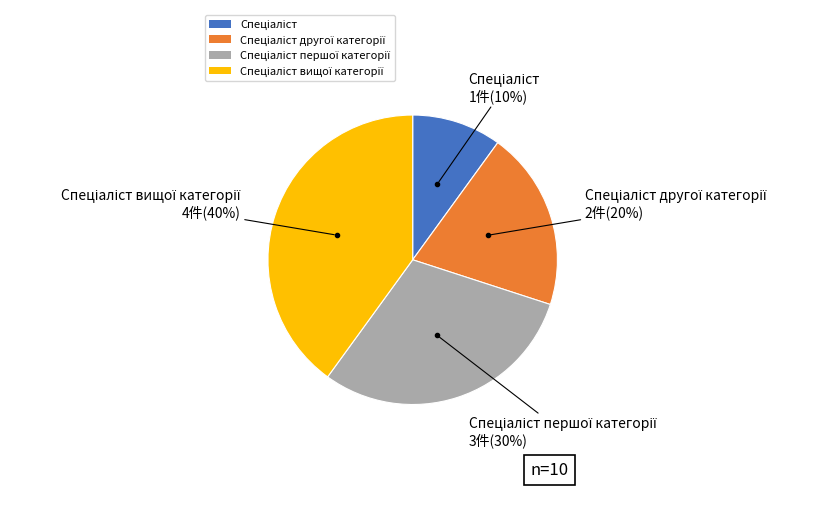

Does any single category account for the majority?

No